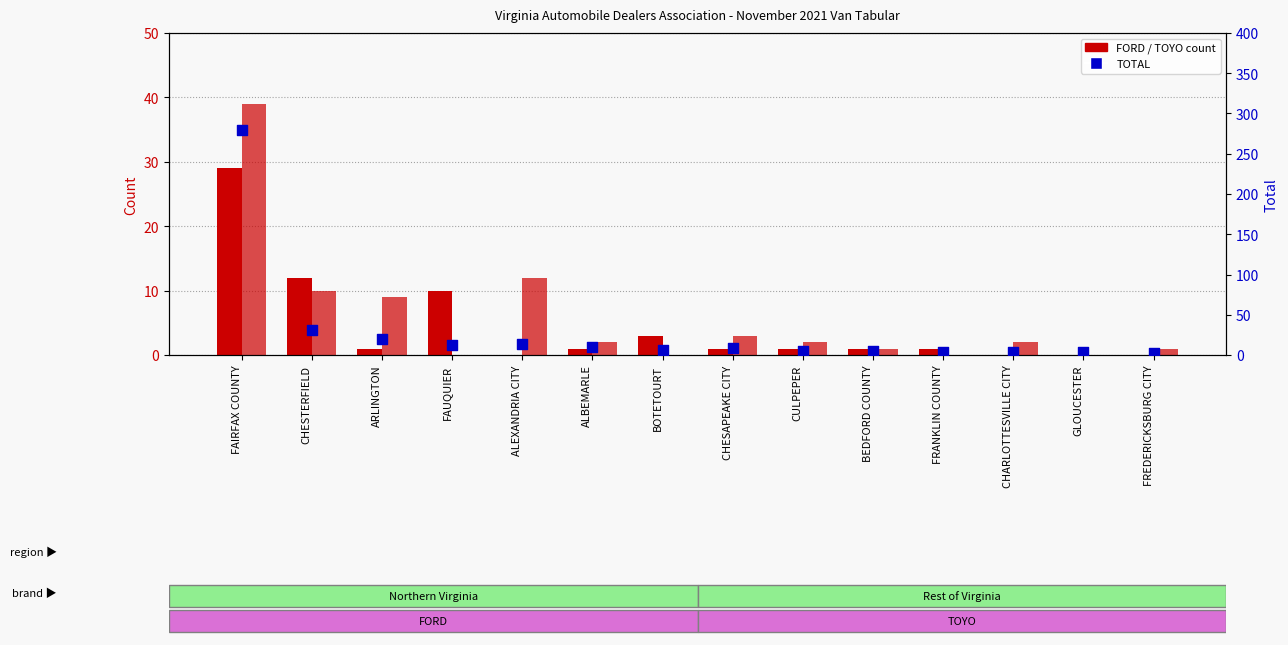

Which series has the largest Y range (max minus min)?

TOTAL